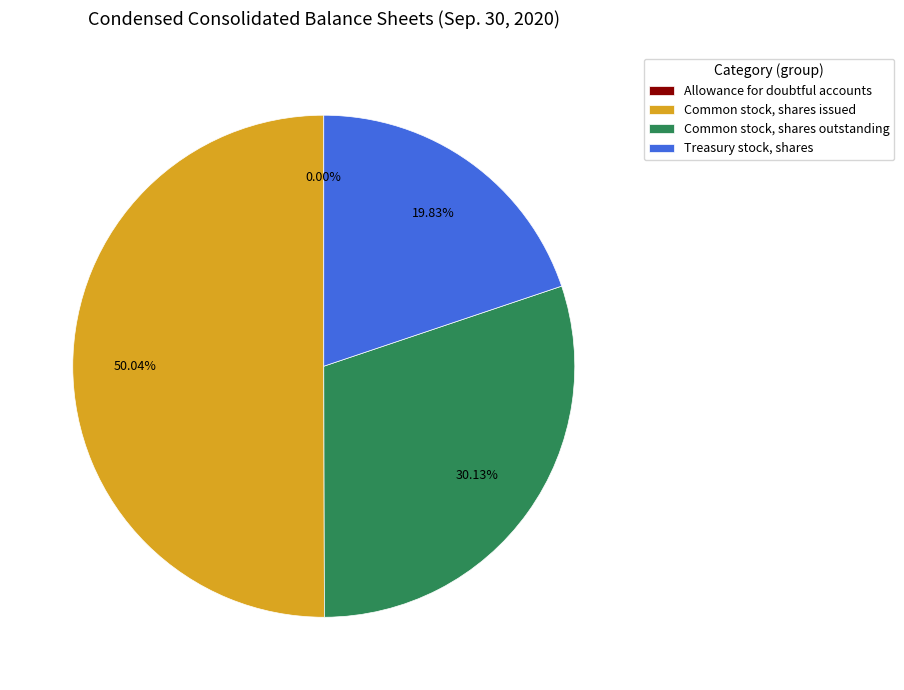

Which slice represents more than half of the pie?

Common stock, shares issued